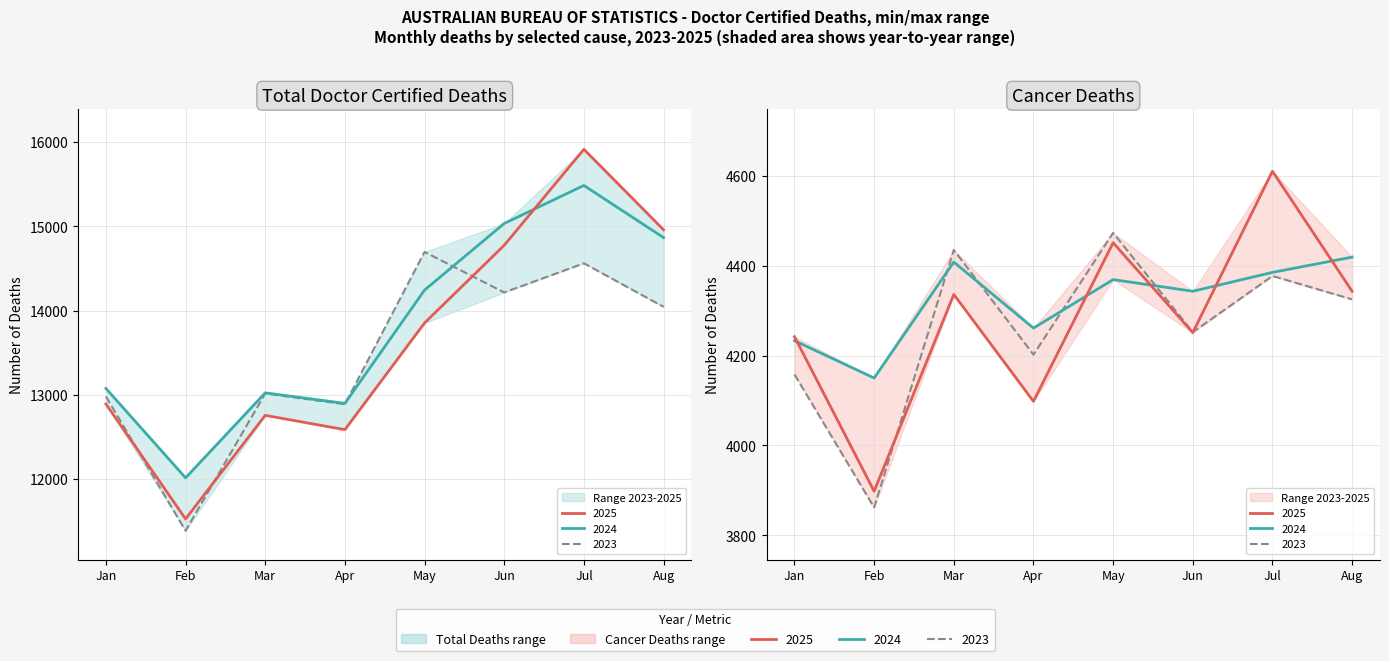

At which label does Total doctor certified deaths 2024 reach its minimum?

Feb